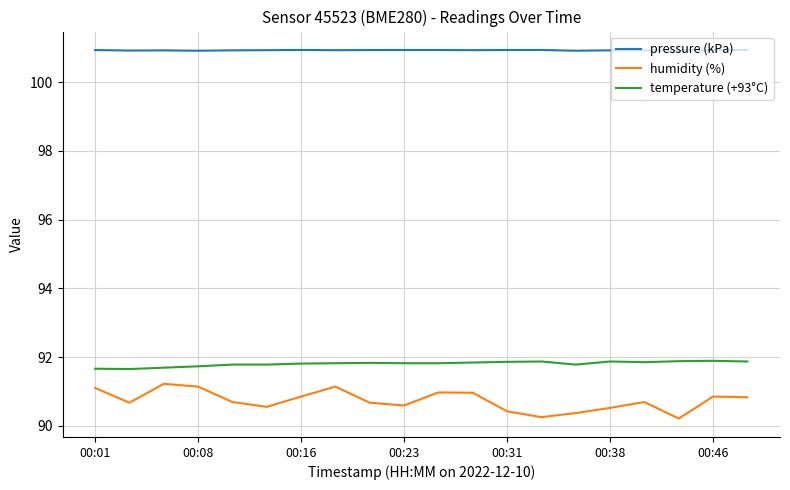

Which series has the widest spread of values?

humidity (%)